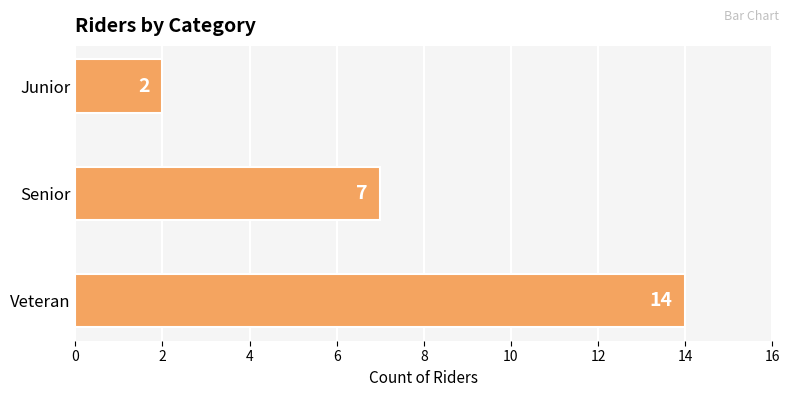

What is the smallest value displayed?

2